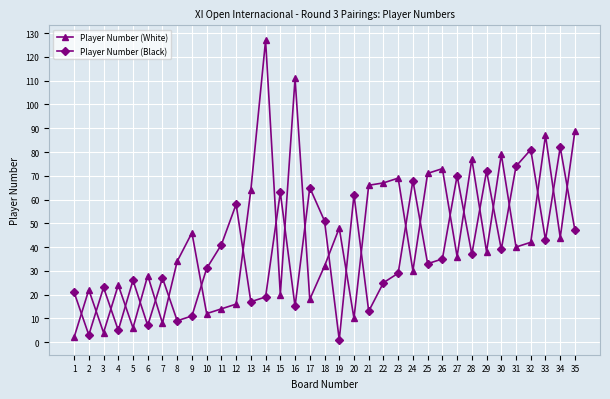

Is it true that Player Number (Black) equals 82 at 34?

True